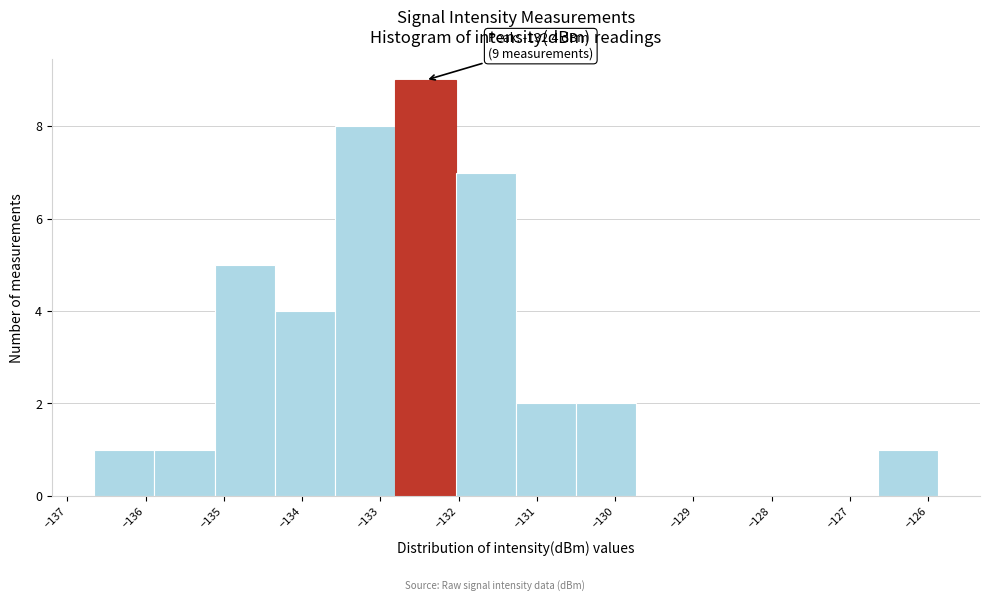

Which range on the x-axis has the tallest bar?

-132.8 to -132.0